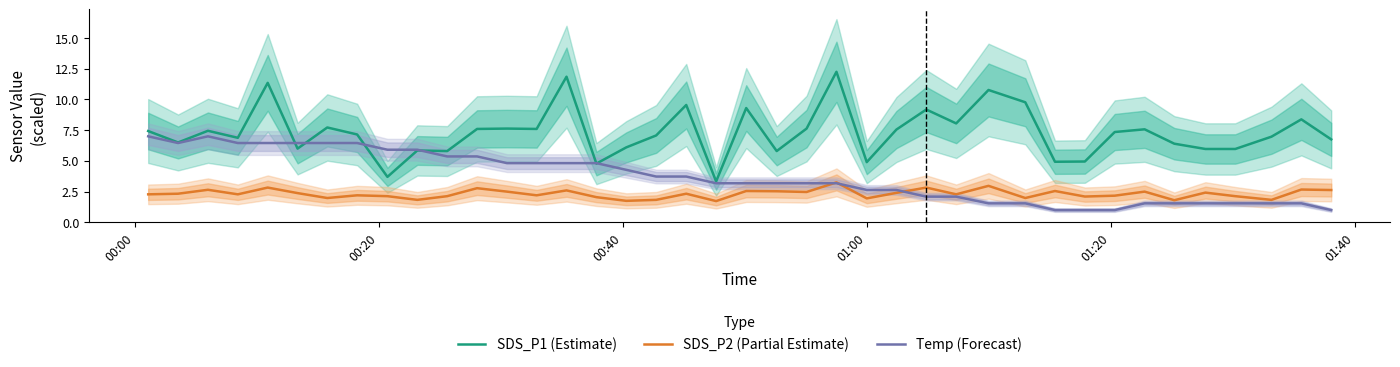

What is the minimum value for SDS_P2 (Partial Estimate)?

1.7